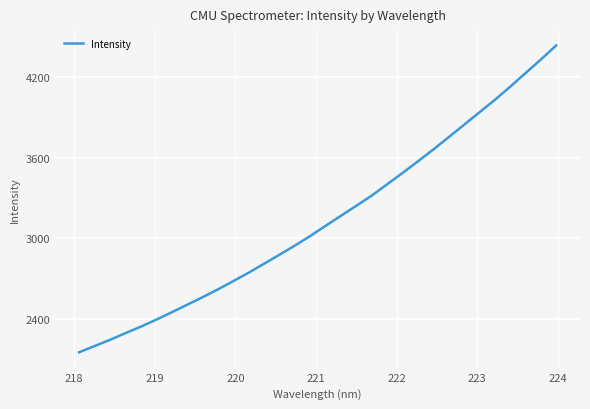

What is the maximum value shown in the chart?

4434.7